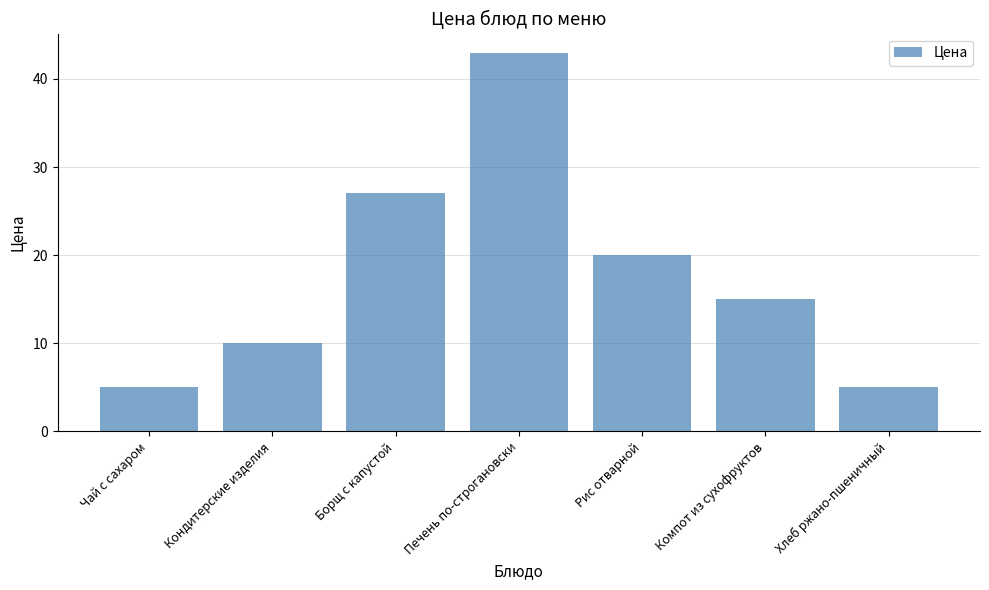

What is the difference between the maximum and second lowest values?

38